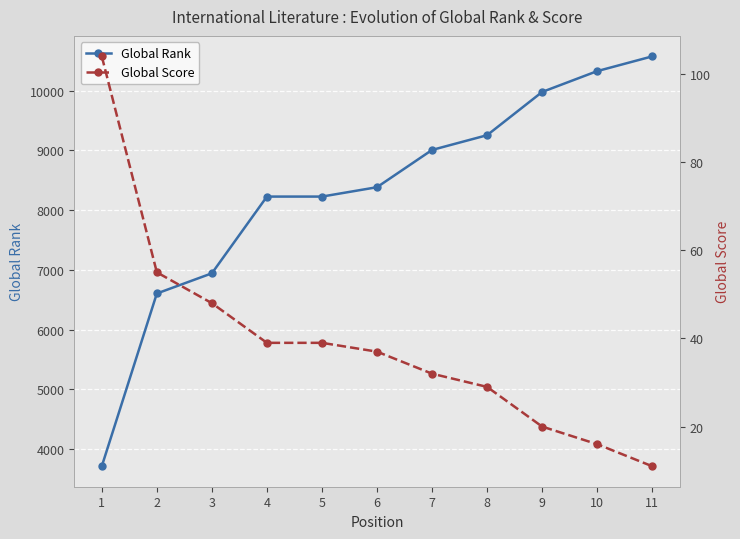

List the labels in order of Global Rank value, smallest first.

1, 2, 3, 4, 5, 6, 7, 8, 9, 10, 11